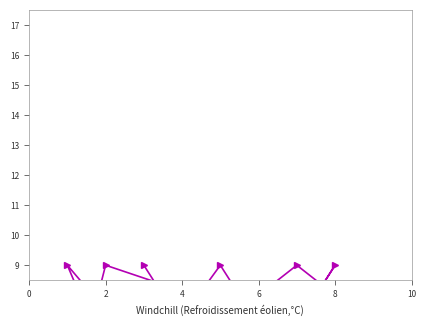

Is it true that col_8 equals 11 at 2?

False